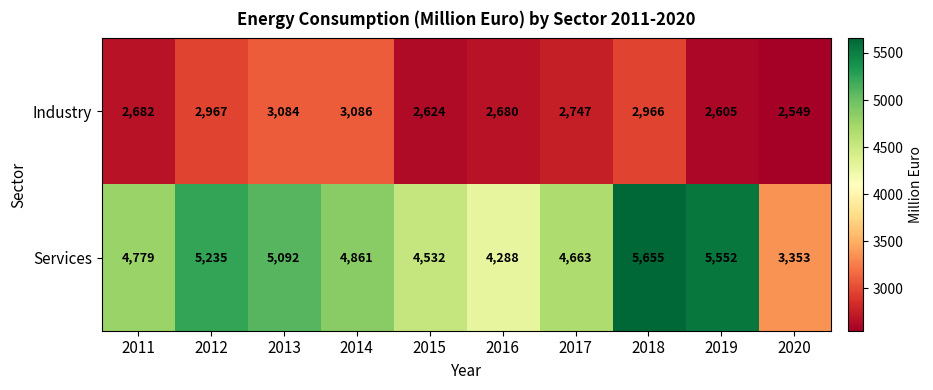

Rank the series by their maximum value, from highest to lowest.

Services, Industry